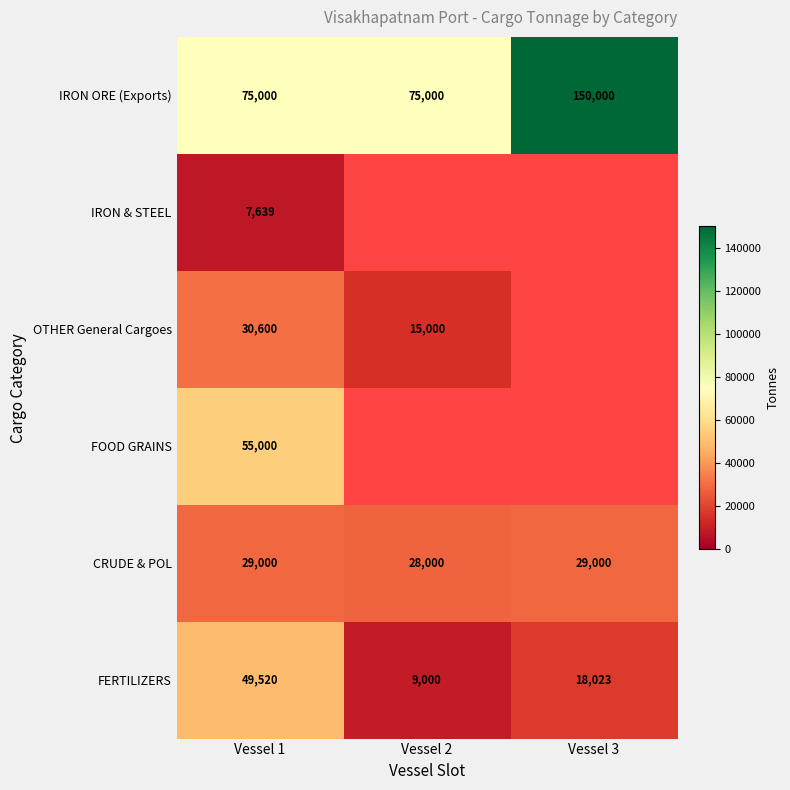

What is the difference between the maximum and minimum values in the IRON ORE (Exports) series?

75000